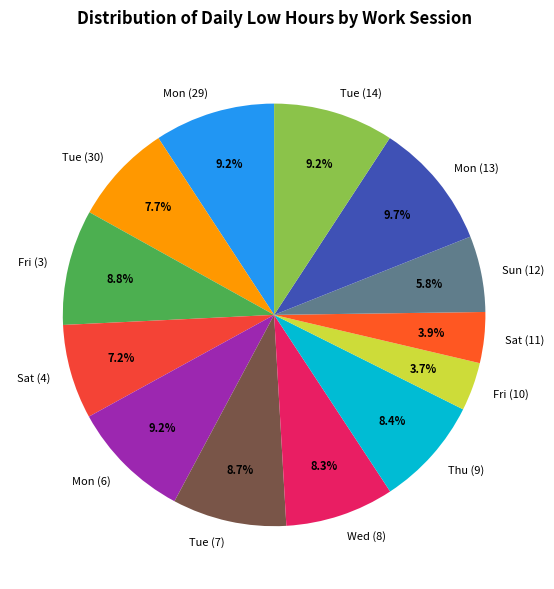

What is the ratio of the value at Tue (7) to the value at Sat (4)?

1.2